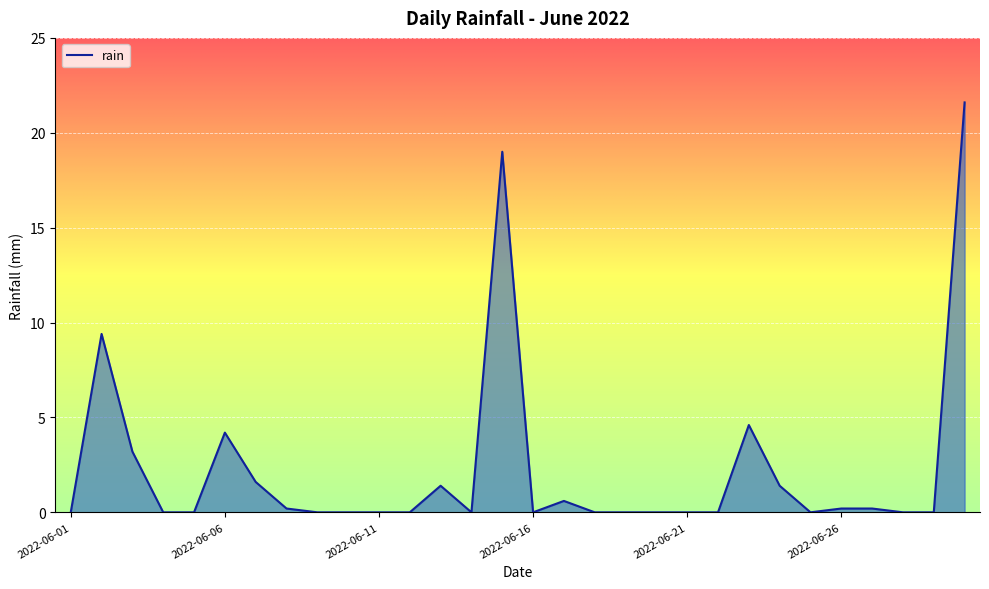

What is the difference between the maximum and minimum values?

21.6